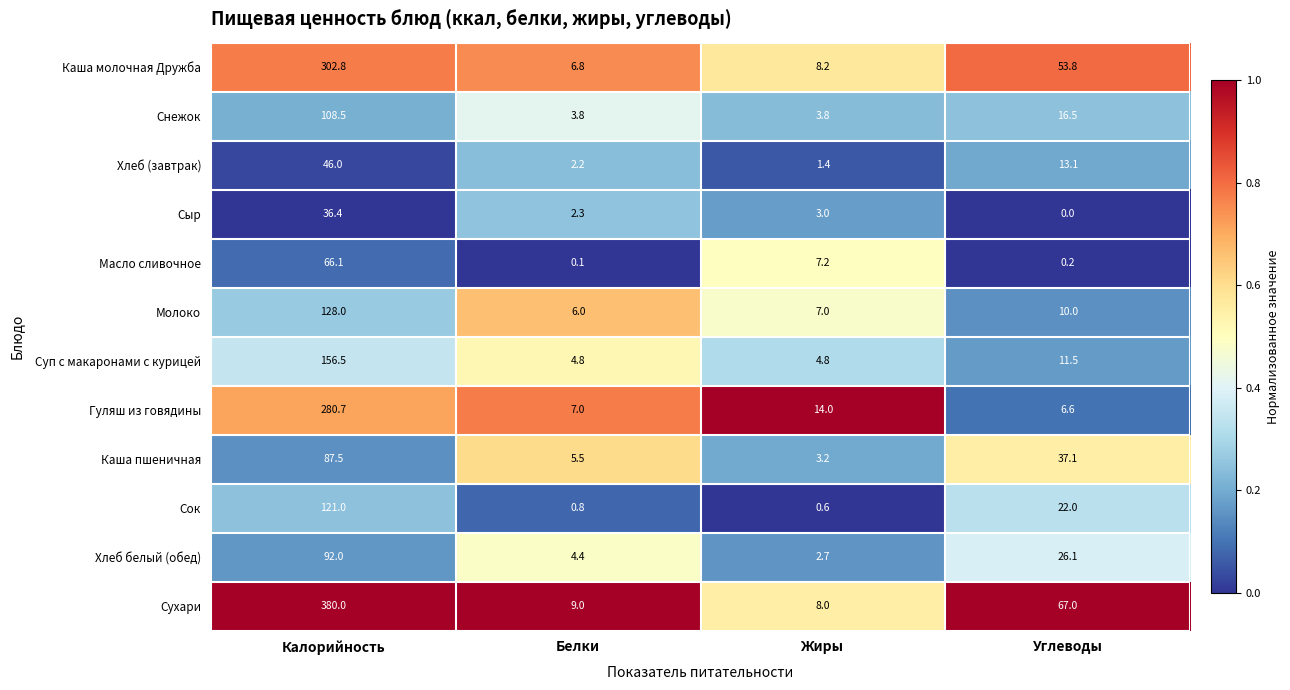

List the series in order of their peak value, highest first.

Сухари, Каша молочная Дружба, Гуляш из говядины, Суп с макаронами с курицей, Молоко, Сок, Снежок, Хлеб белый (обед), Каша пшеничная, Масло сливочное, Хлеб (завтрак), Сыр